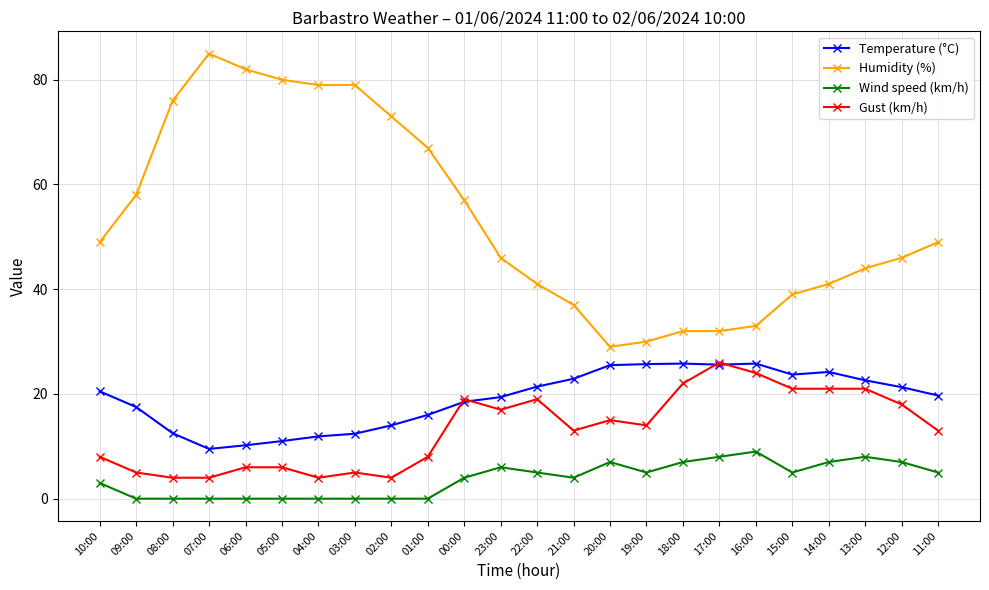

Rank the series at 13:00 from lowest to highest value.

Wind speed (km/h), Gust (km/h), Temperature (°C), Humidity (%)